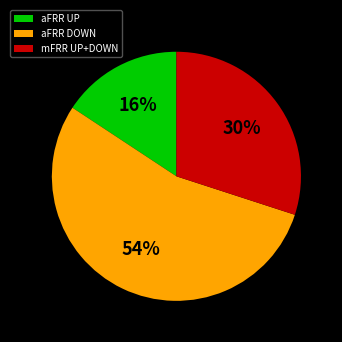

To the nearest percent, what percentage of the pie is aFRR DOWN?

54%